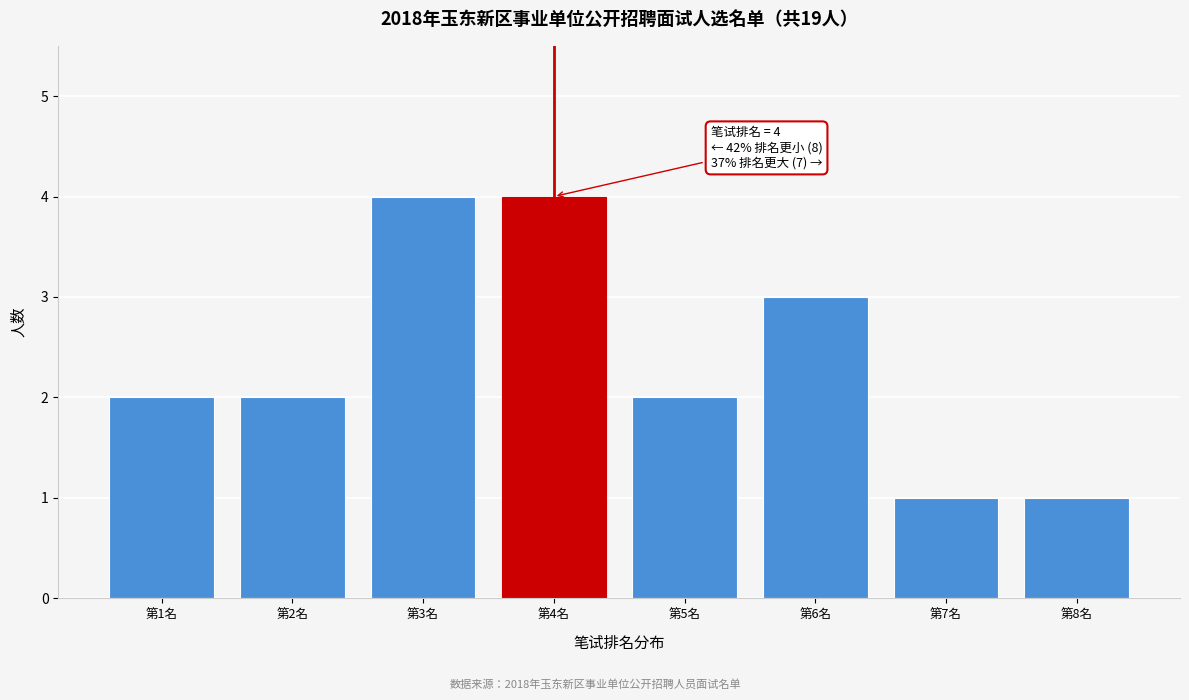

Reading left to right, what are all the values shown in this chart?

第1名=2	第2名=2	第3名=4	第4名=4	第5名=2	第6名=3	第7名=1	第8名=1